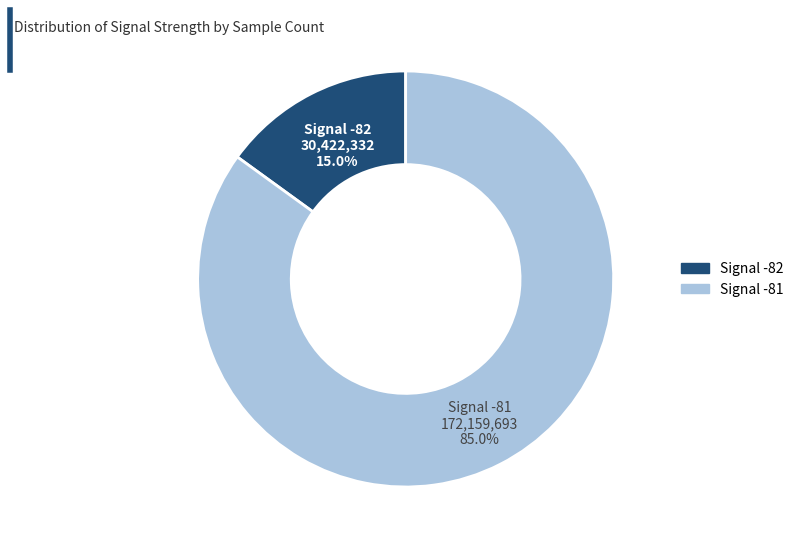

Does any single category account for the majority?

Yes